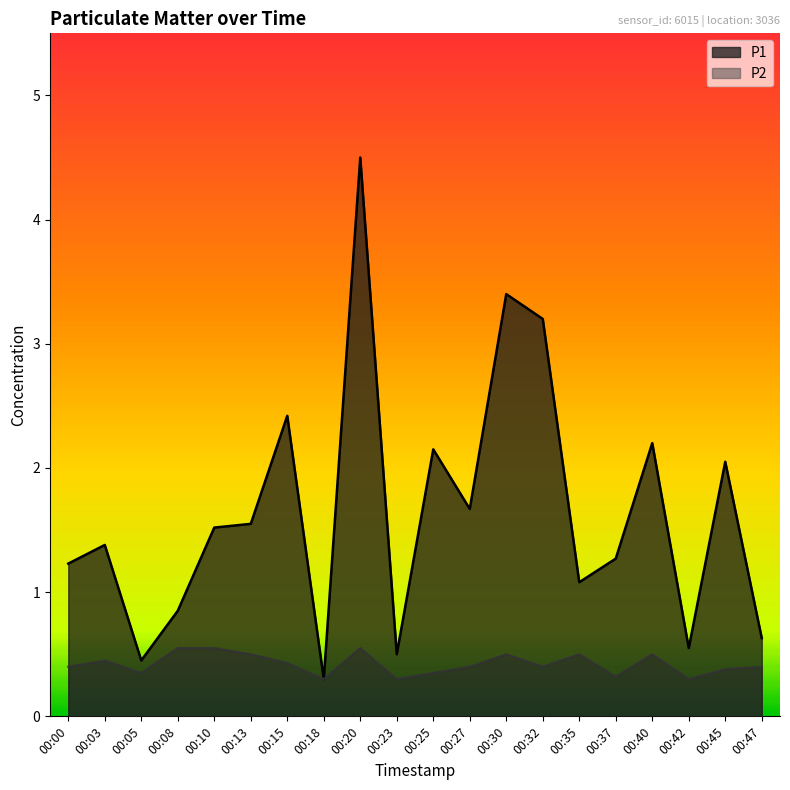

How many lines are shown in the chart?

2